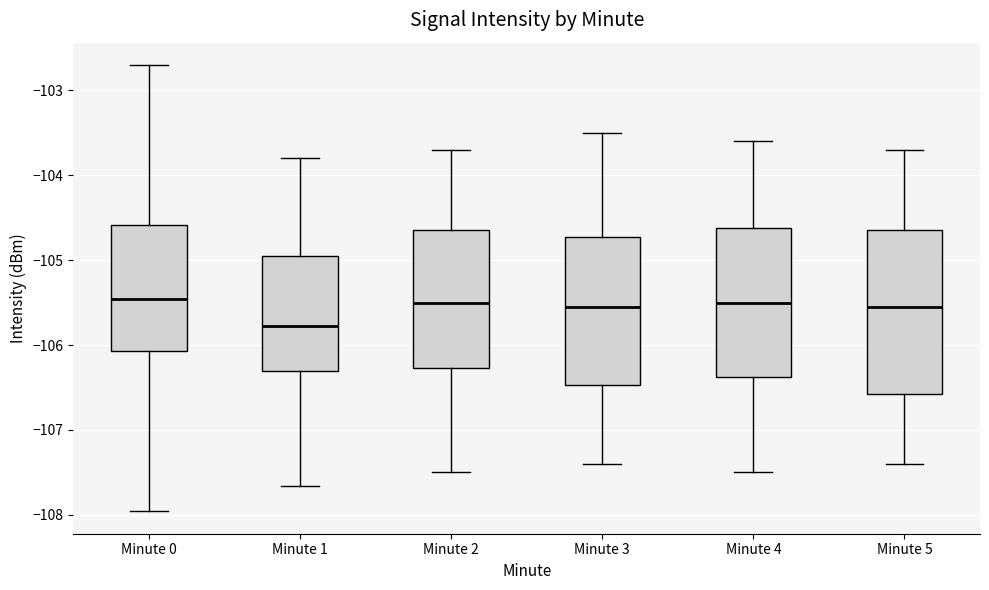

Comparing the boxes themselves (not the whiskers), which one is the tallest?

Minute 5